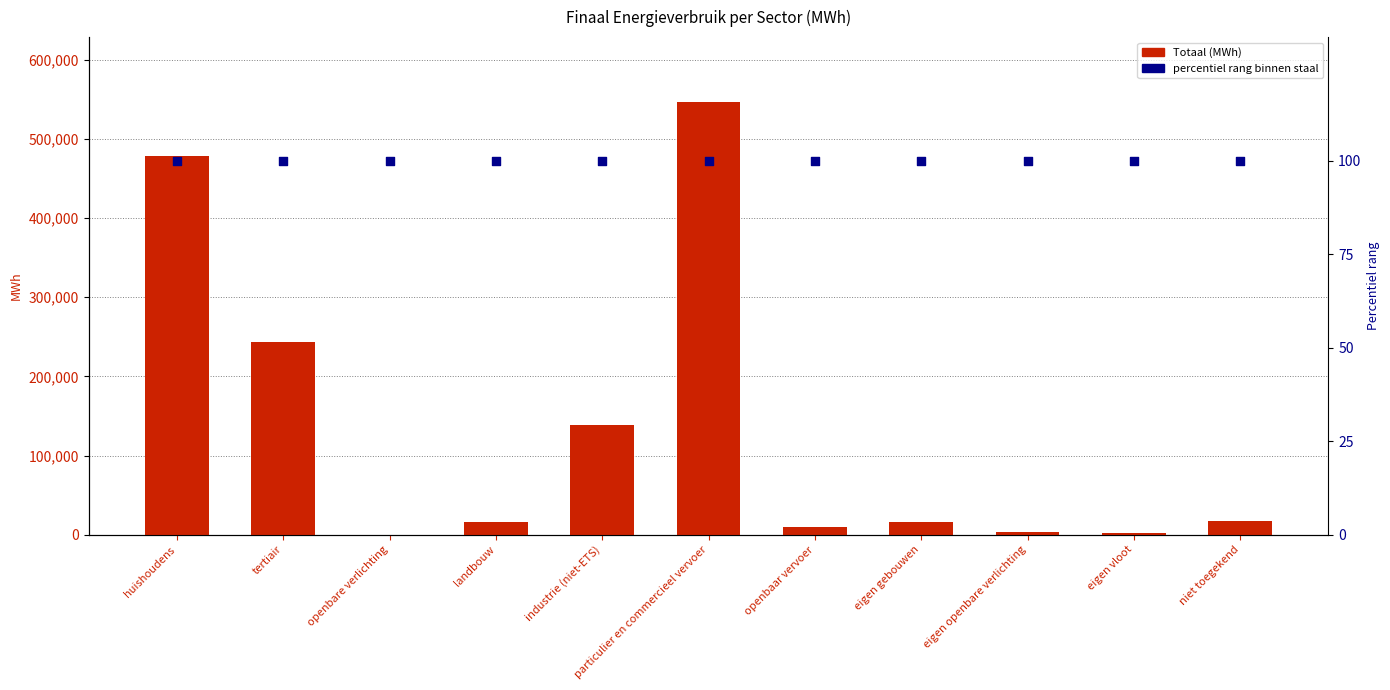

Which series contains the lowest Y value?

Totaal (MWh)